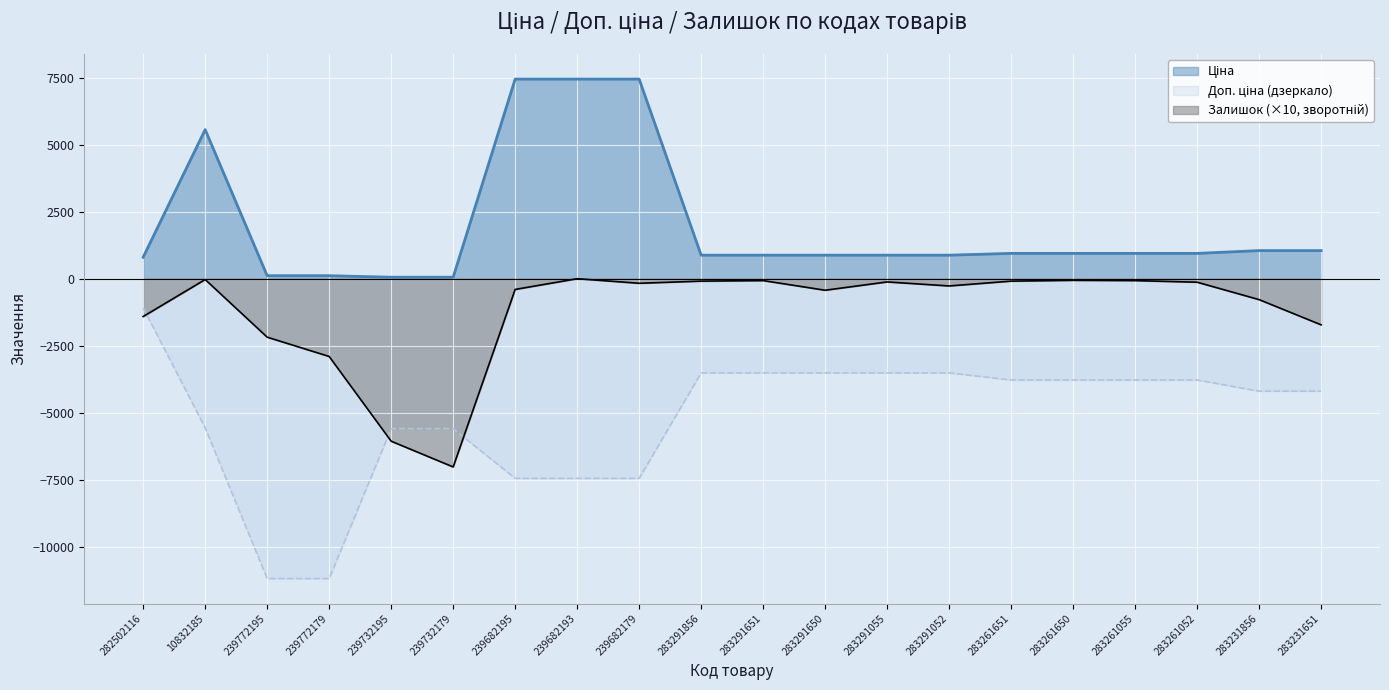

At which category is the sum across all series the highest?

239682193